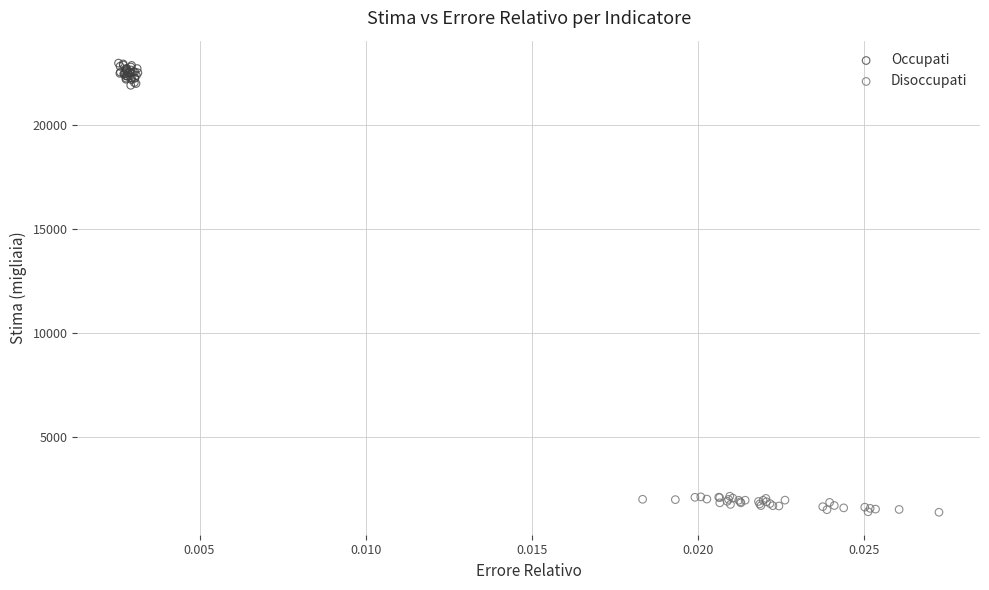

Which series reaches the maximum Y coordinate?

Occupati